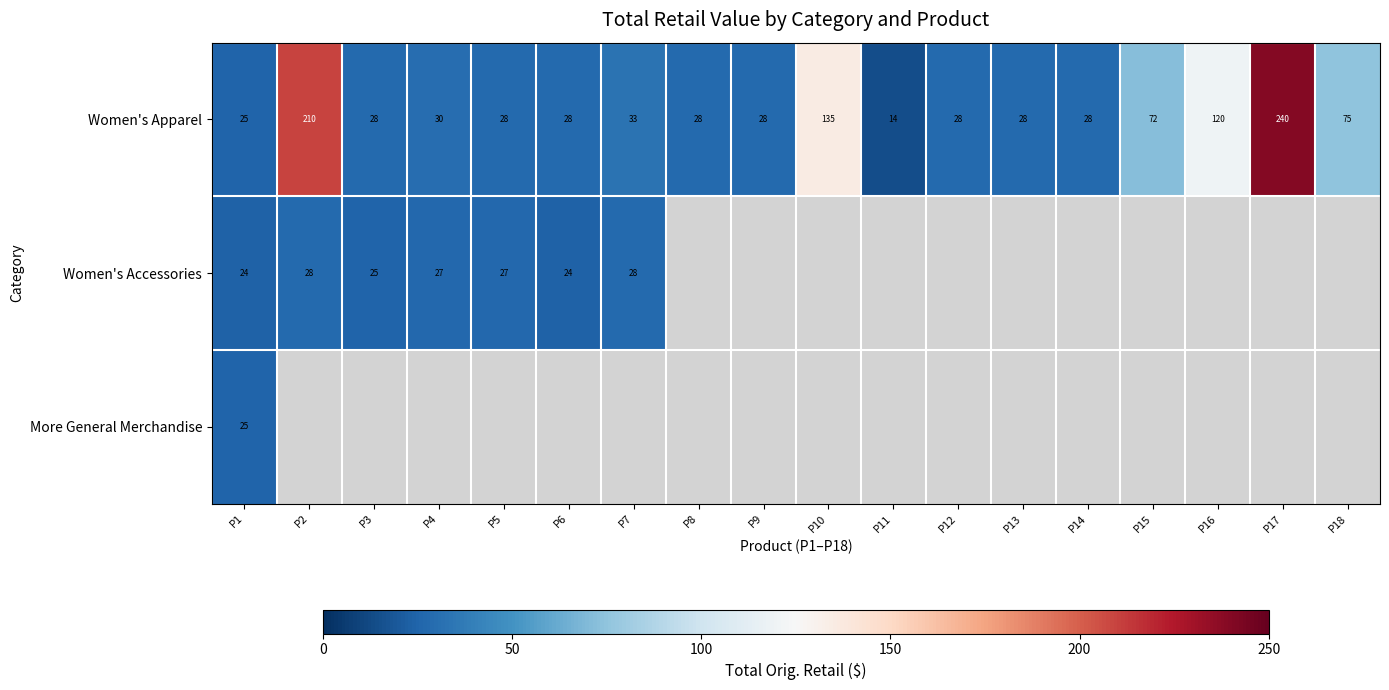

Is the value of Women's Apparel at P18 greater than the value of Women's Accessories at P2?

Yes